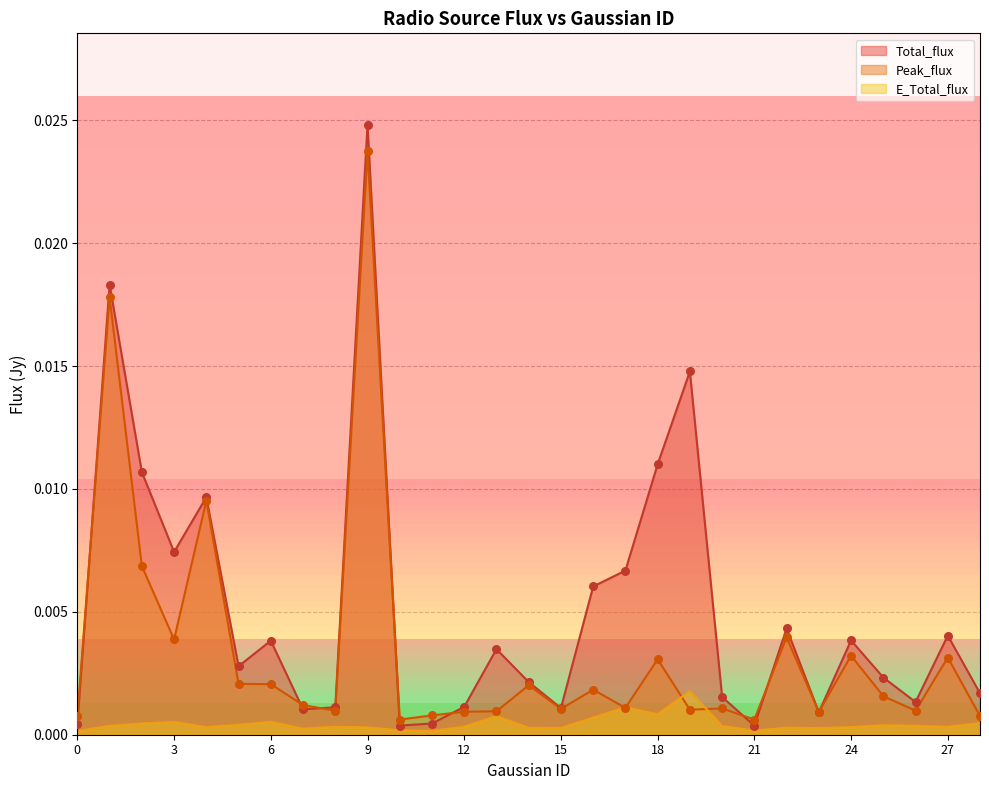

Which series contains the lowest Y value?

E_Total_flux